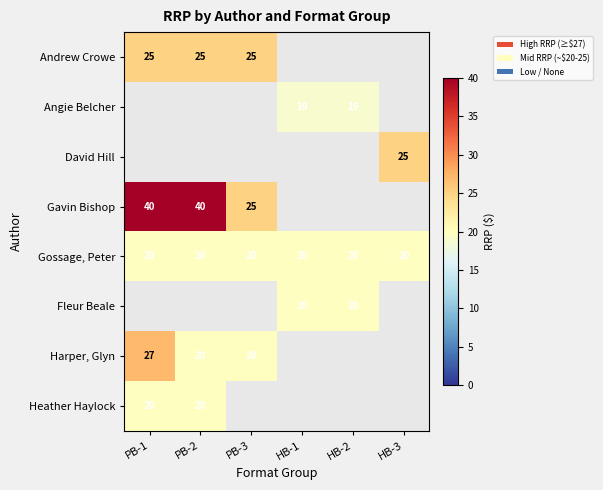

True or false: Andrew Crowe has a value of 41 at PB-2.

False